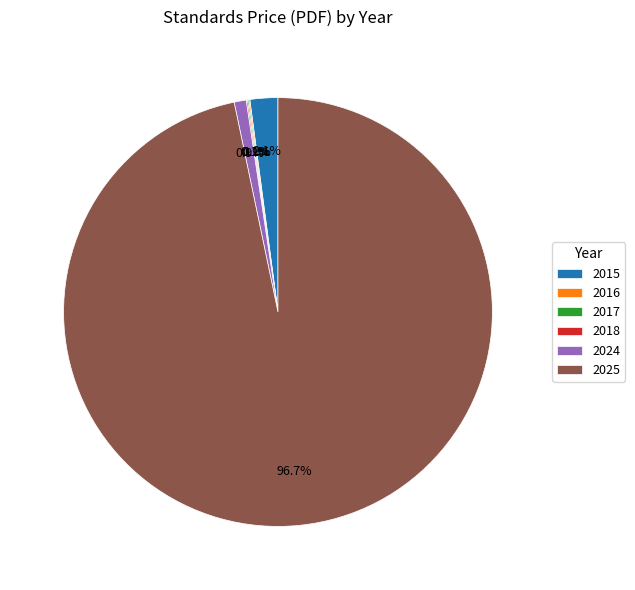

To the nearest percent, what is the difference between the largest and smallest slice percentages?

97%